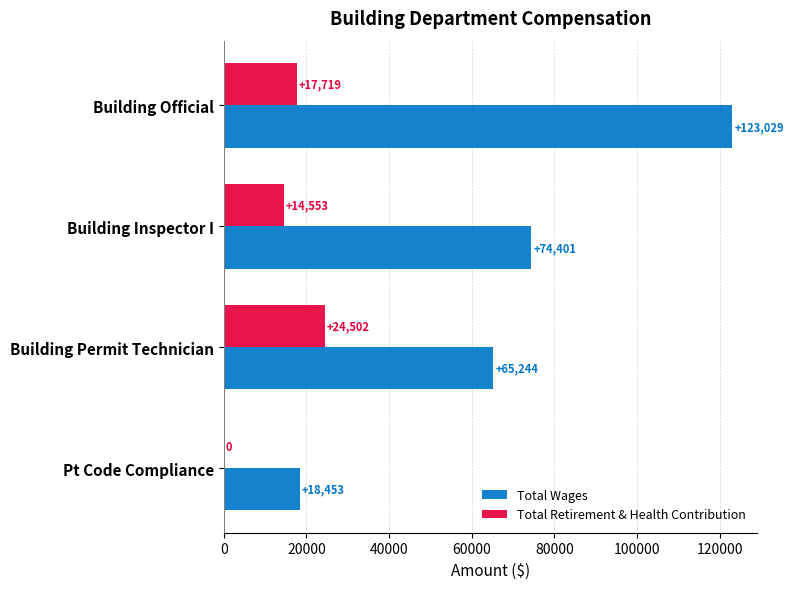

What is the highest value of the Total Wages series?

123029